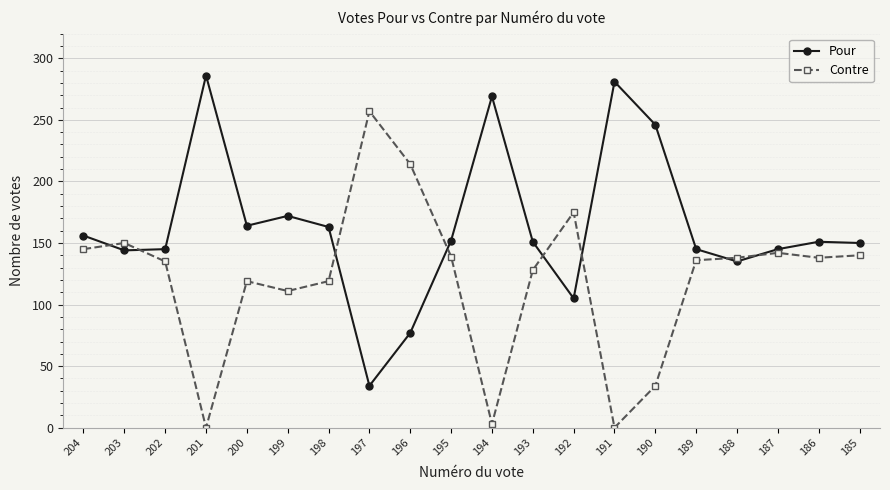

What is the approximate value of Contre at 185, to the nearest 10?

140